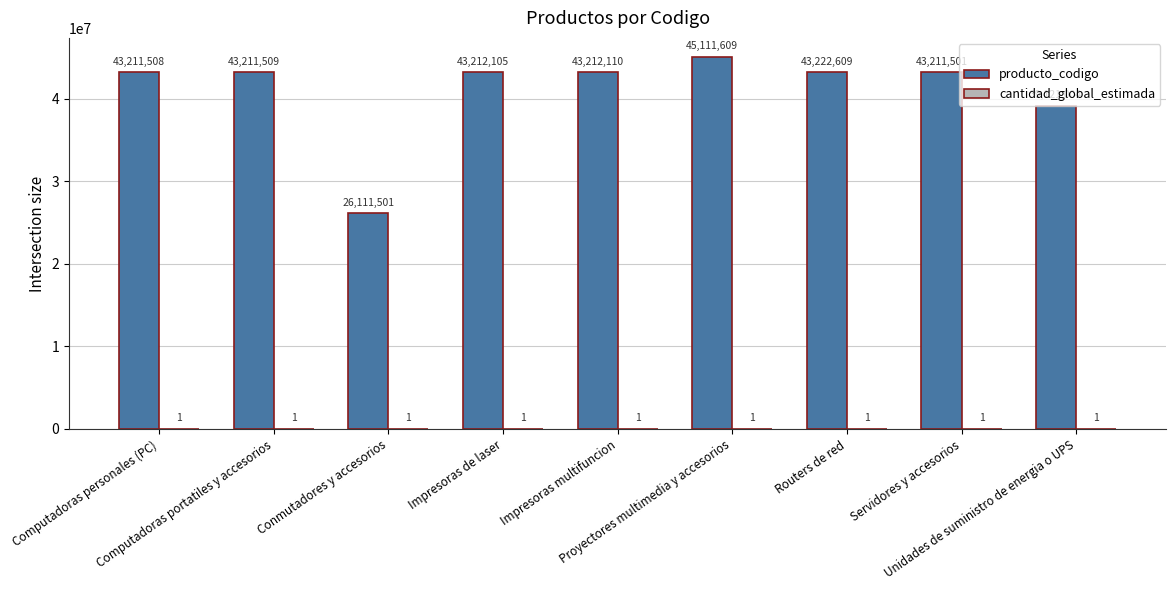

What is the sum of all producto_codigo values?

369625456